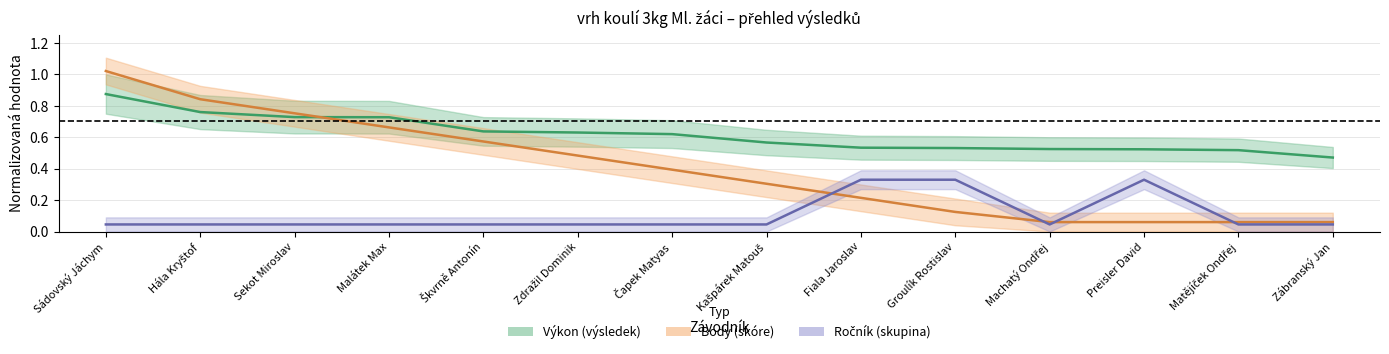

Does the chart have visible grid lines?

Yes